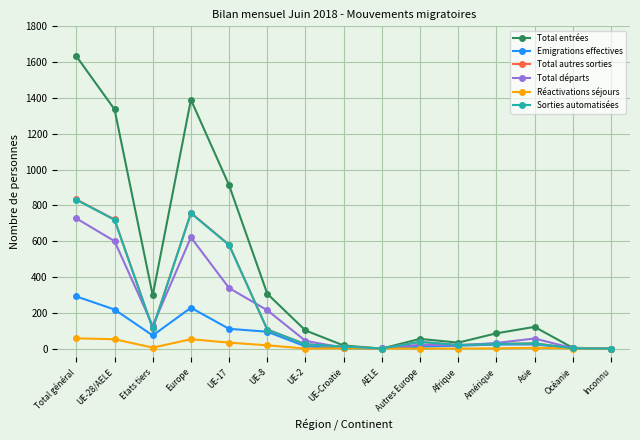

What is the sum of the Sorties automatisées values at Afrique and Europe?

776